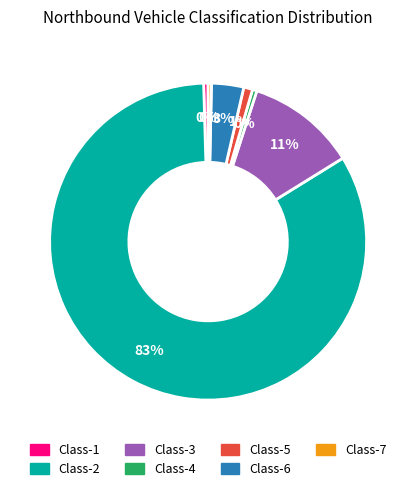

What is the largest slice in the pie chart?

Class-2